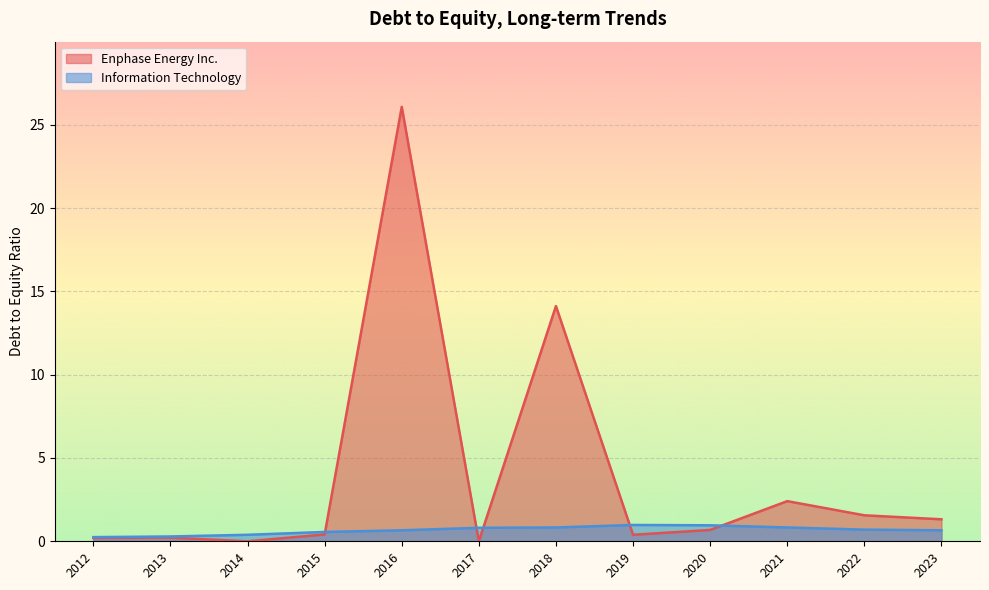

List the series in order of their peak value, highest first.

Enphase Energy Inc., Information Technology